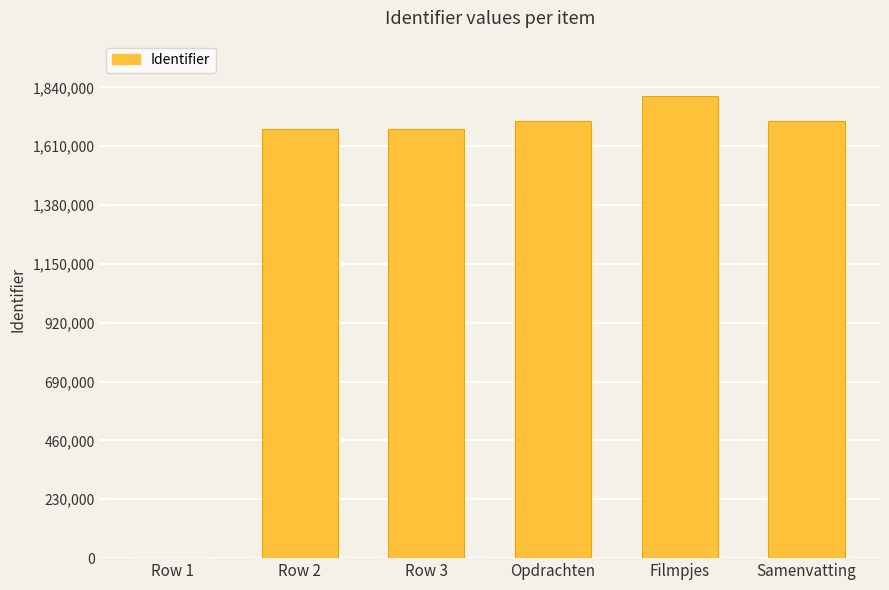

What is the sum of all values?

8578239